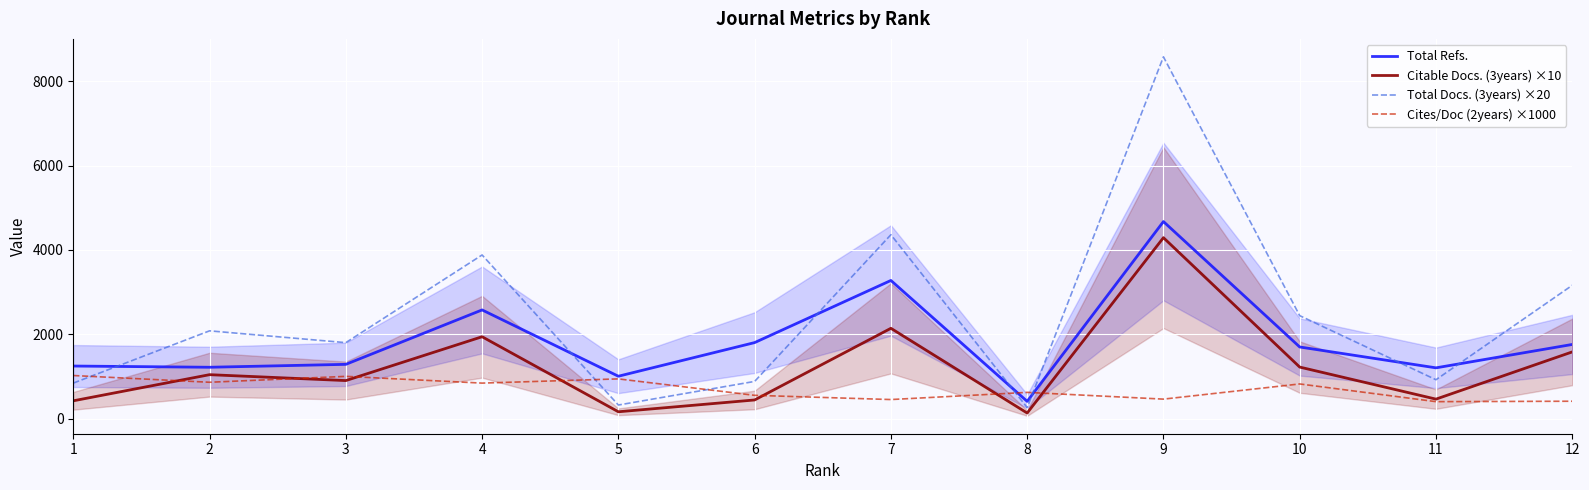

How many lines are shown in the chart?

4